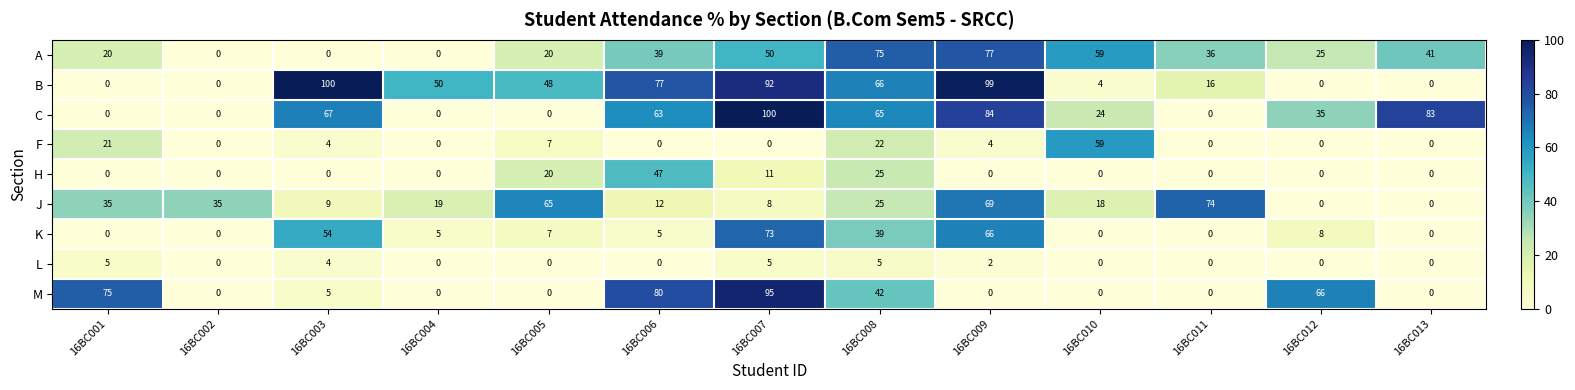

What is the maximum value for M?

95